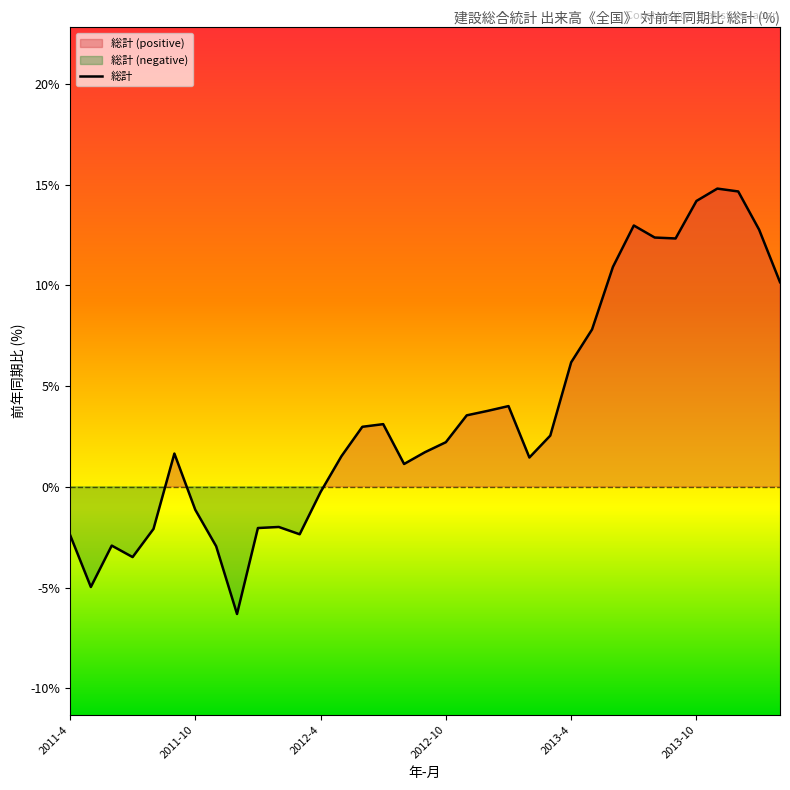

How many lines are shown in the chart?

1